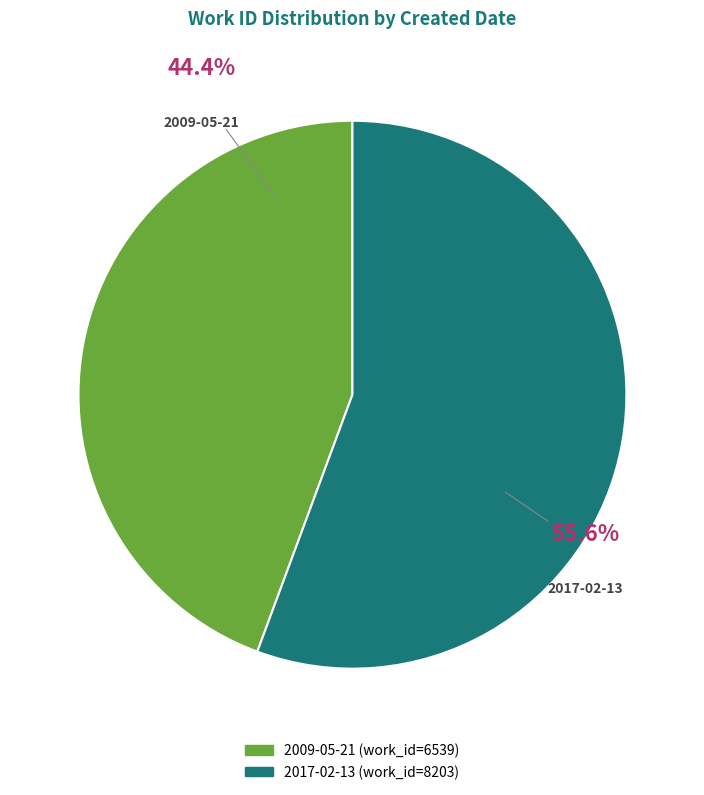

What percentage is the 2009-05-21 slice, to the nearest percent?

44%